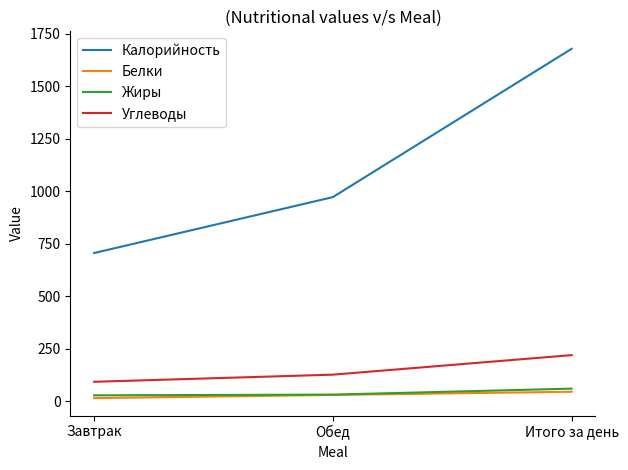

What is the difference between the maximum and minimum values in the Жиры series?

32.0